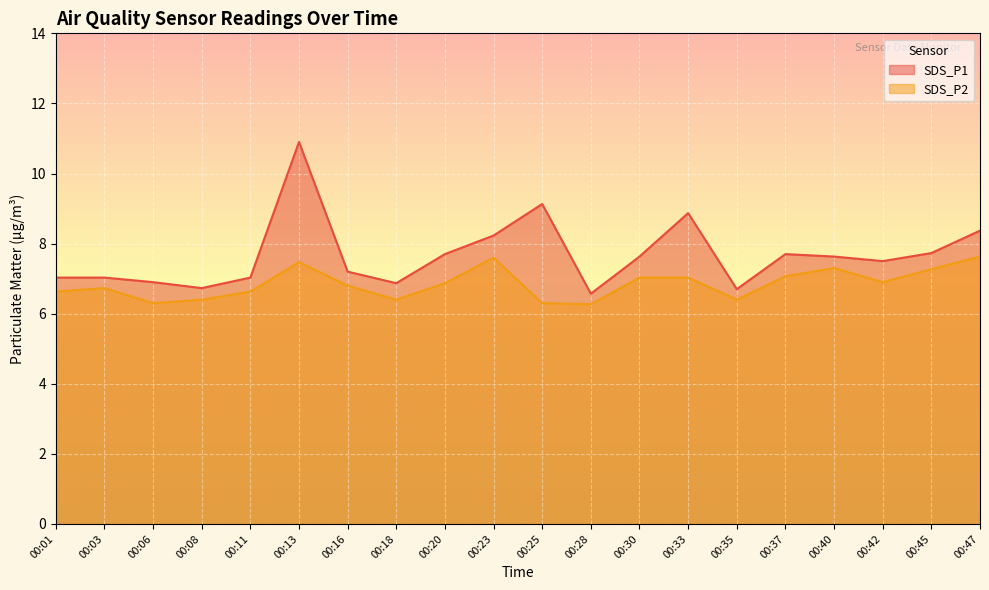

How many lines are shown in the chart?

2